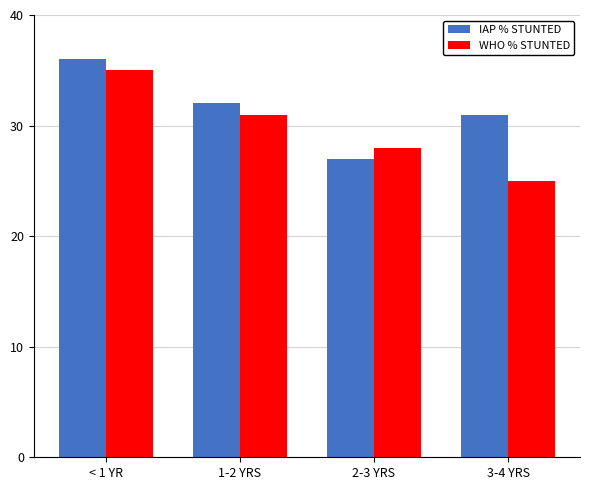

What value does the IAP % STUNTED series have at < 1 YR?

36